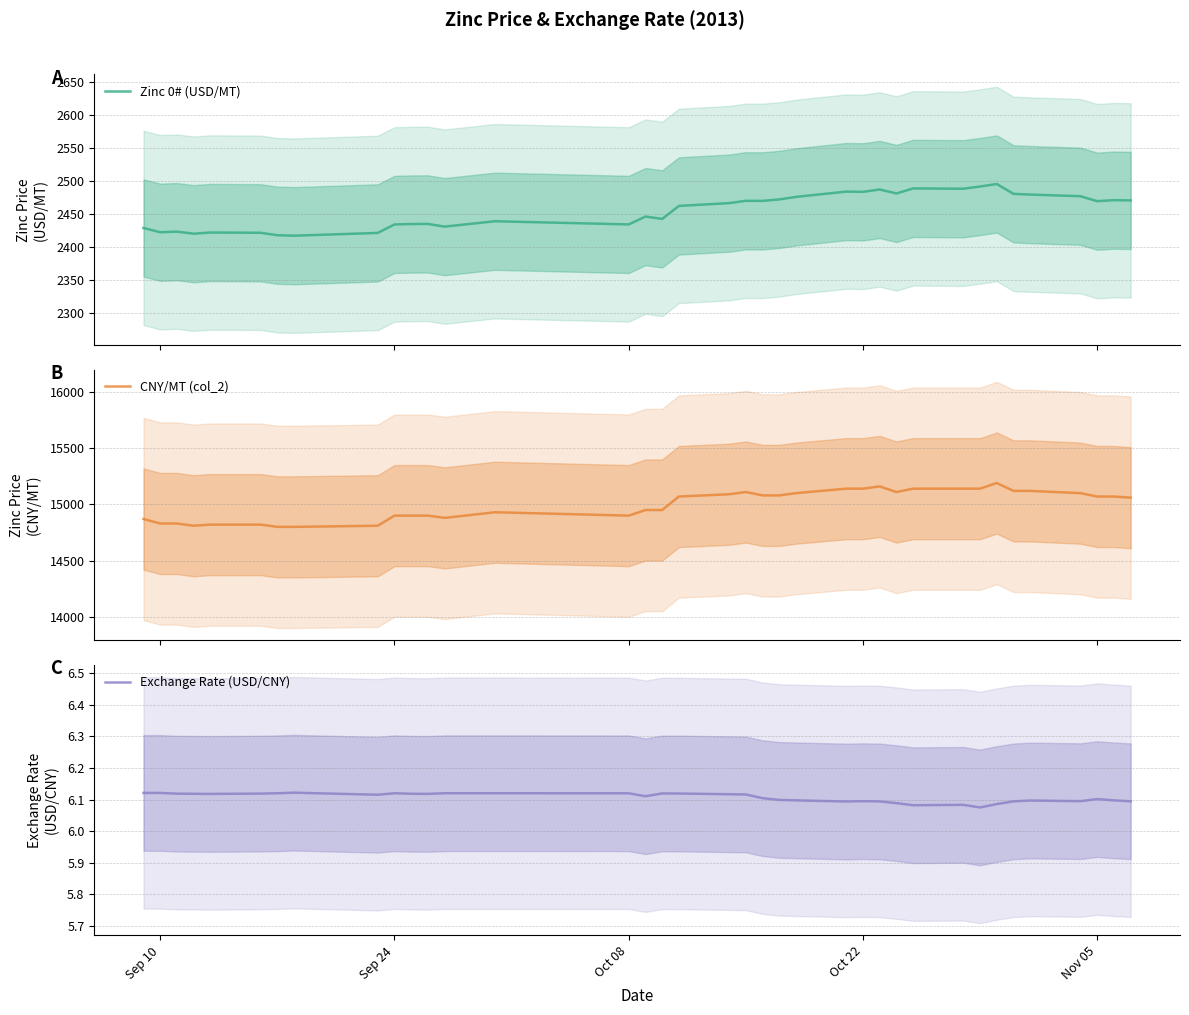

True or false: Exchange Rate (USD/CNY) and CNY/MT (col_2) intersect in this chart.

False